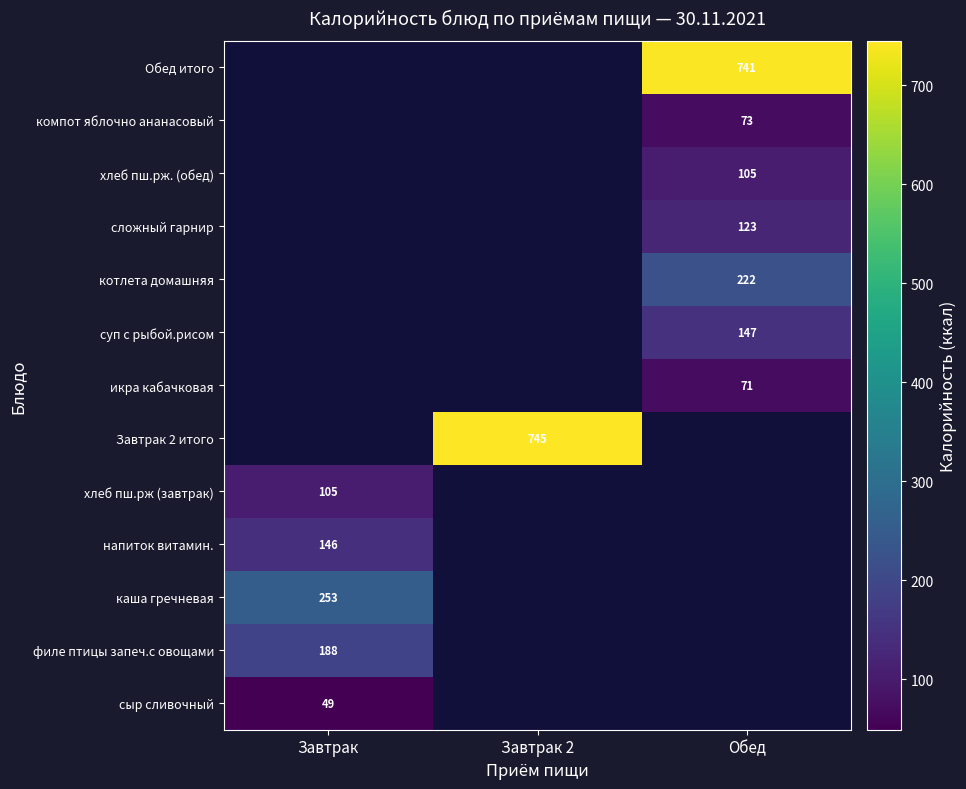

The сыр сливочный series shows 34 at Завтрак. True or false?

False